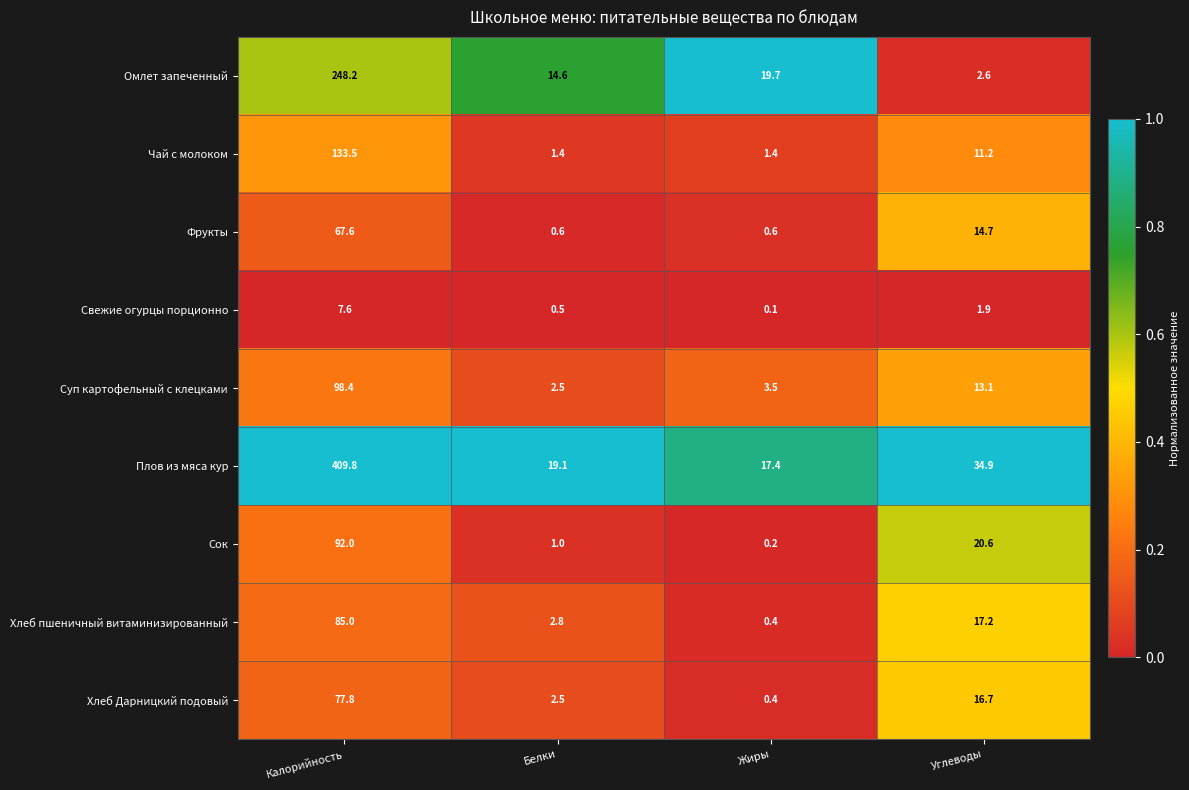

What is the difference between the maximum and minimum values in the Омлет запеченный series?

245.6